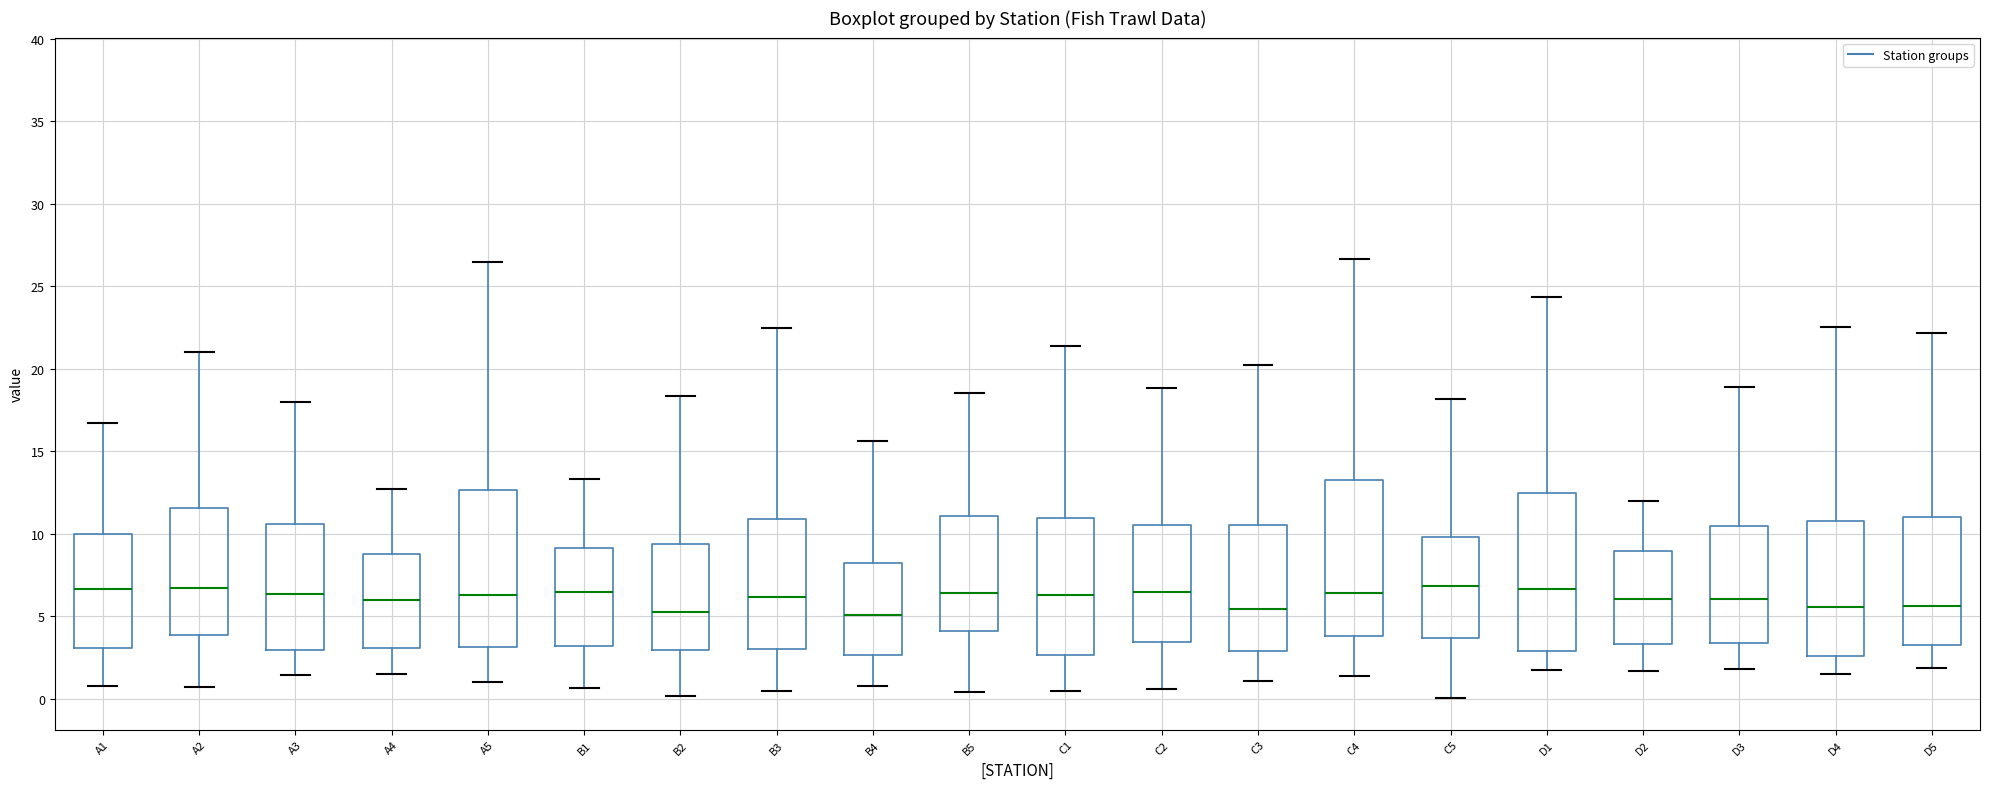

Where does the median line of the box for D2 sit on the y-axis? The values are not printed on the chart, so give them approximately, as read against the axis.

6.0